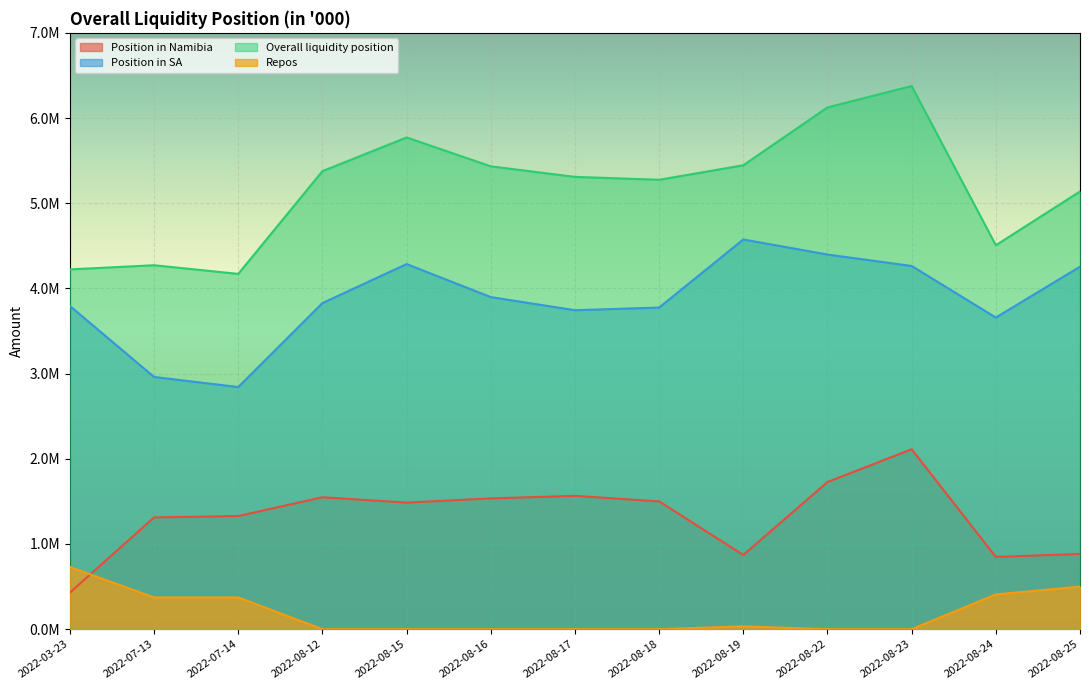

How many lines are shown in the chart?

4